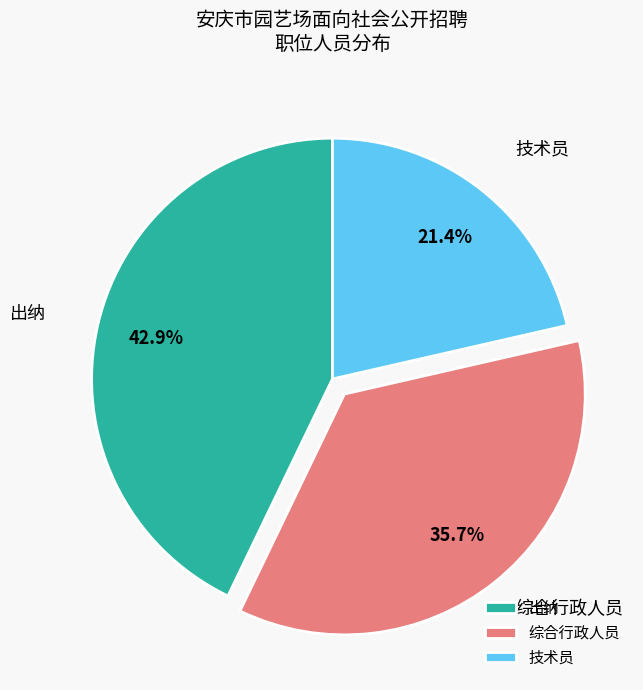

What is the total percentage of 出纳 and 技术员?

64.3%